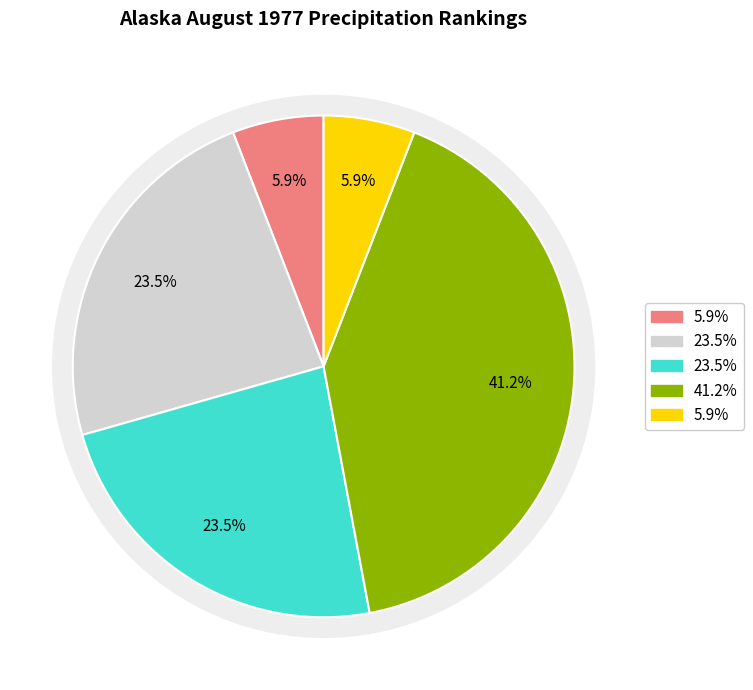

Is it true that normal is 49% of the pie?

False